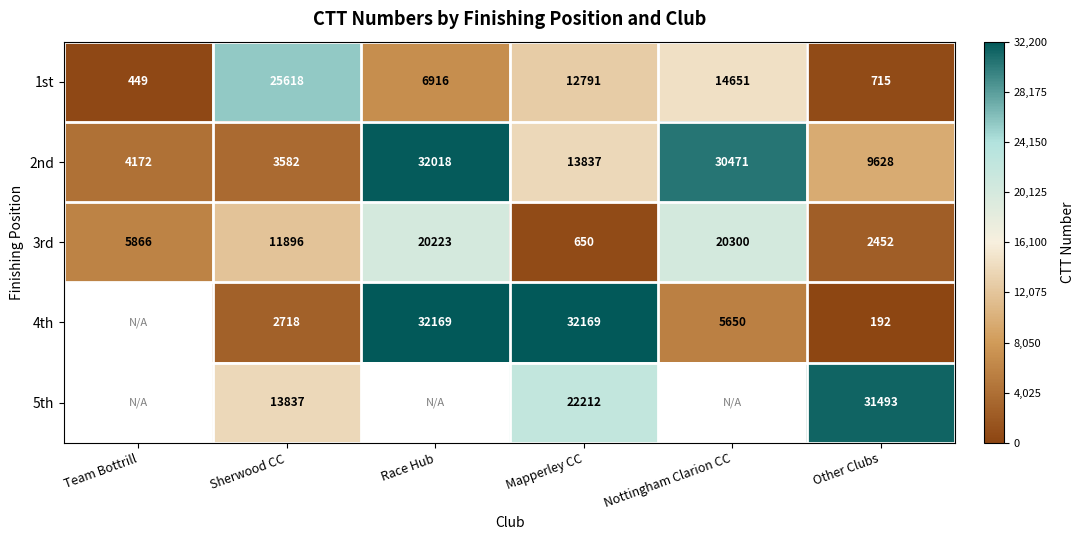

What is the sum of the 1st values at Other Clubs and Team Bottrill?

1164